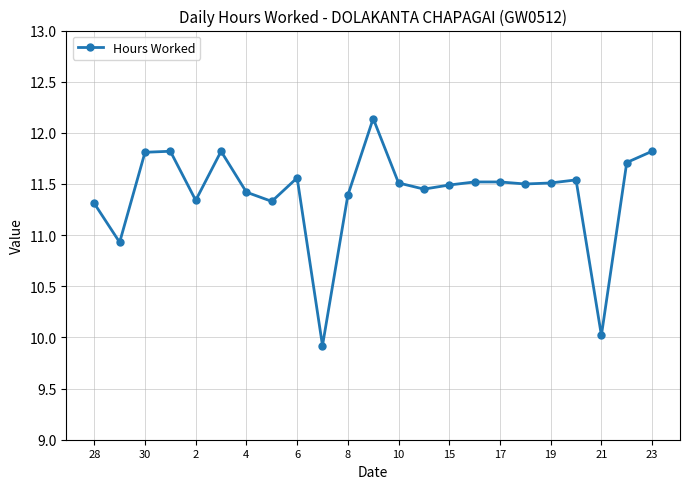

Does the chart display data point markers on the line(s)?

Yes